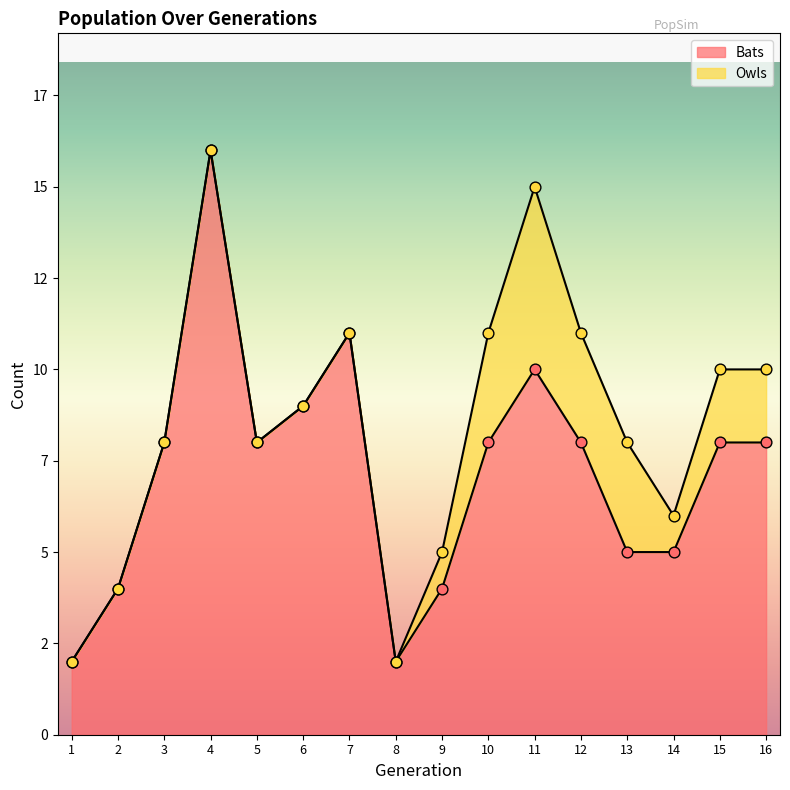

Which has a higher value, 1 or 5?

5